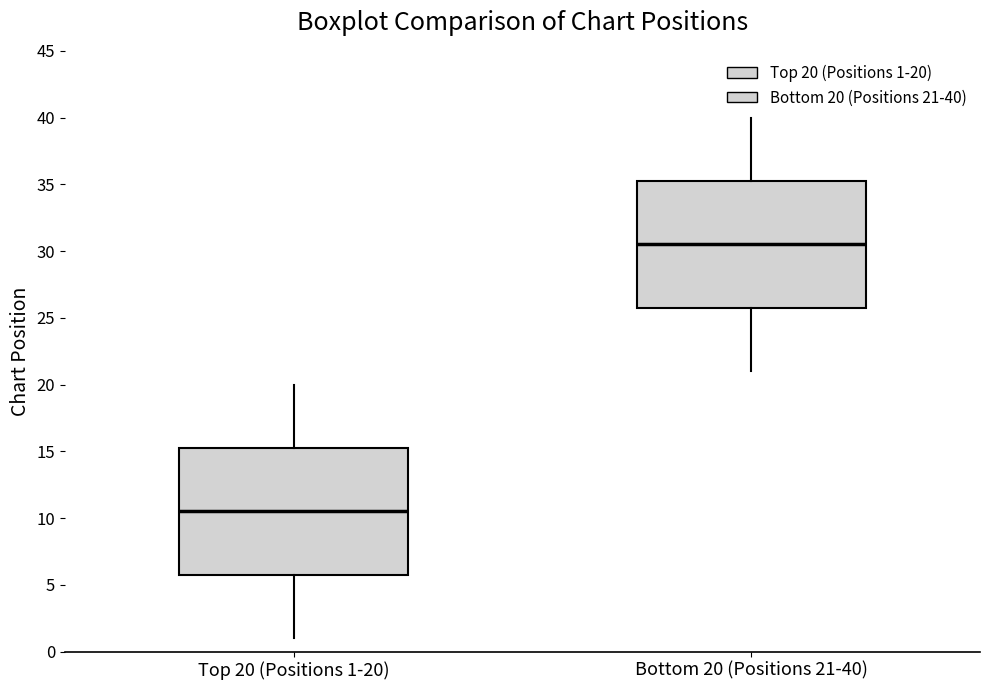

Which box has the lowest median line?

Top 20 (Positions 1-20)